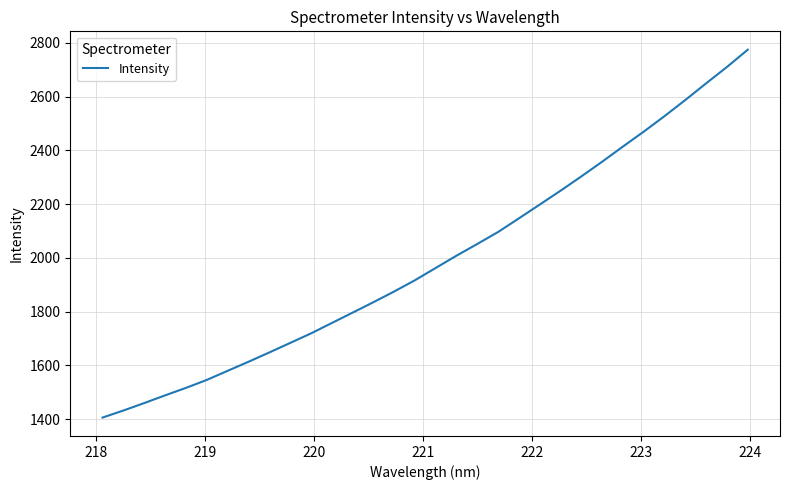

Does the chart have visible grid lines?

Yes